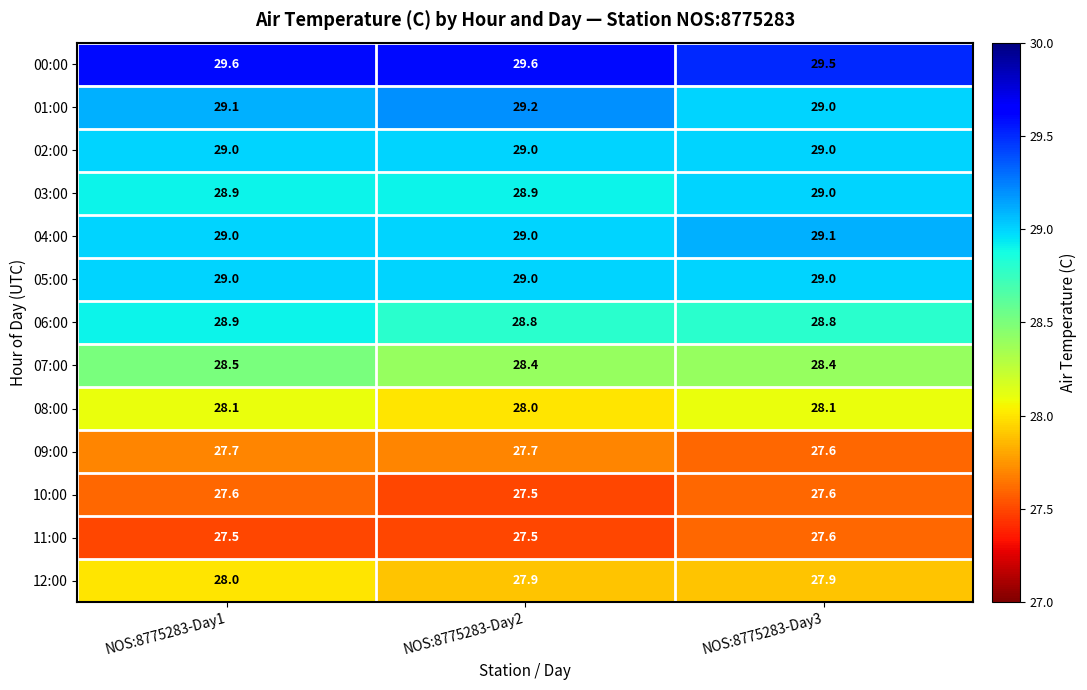

Which series has the largest total across all categories?

00:00